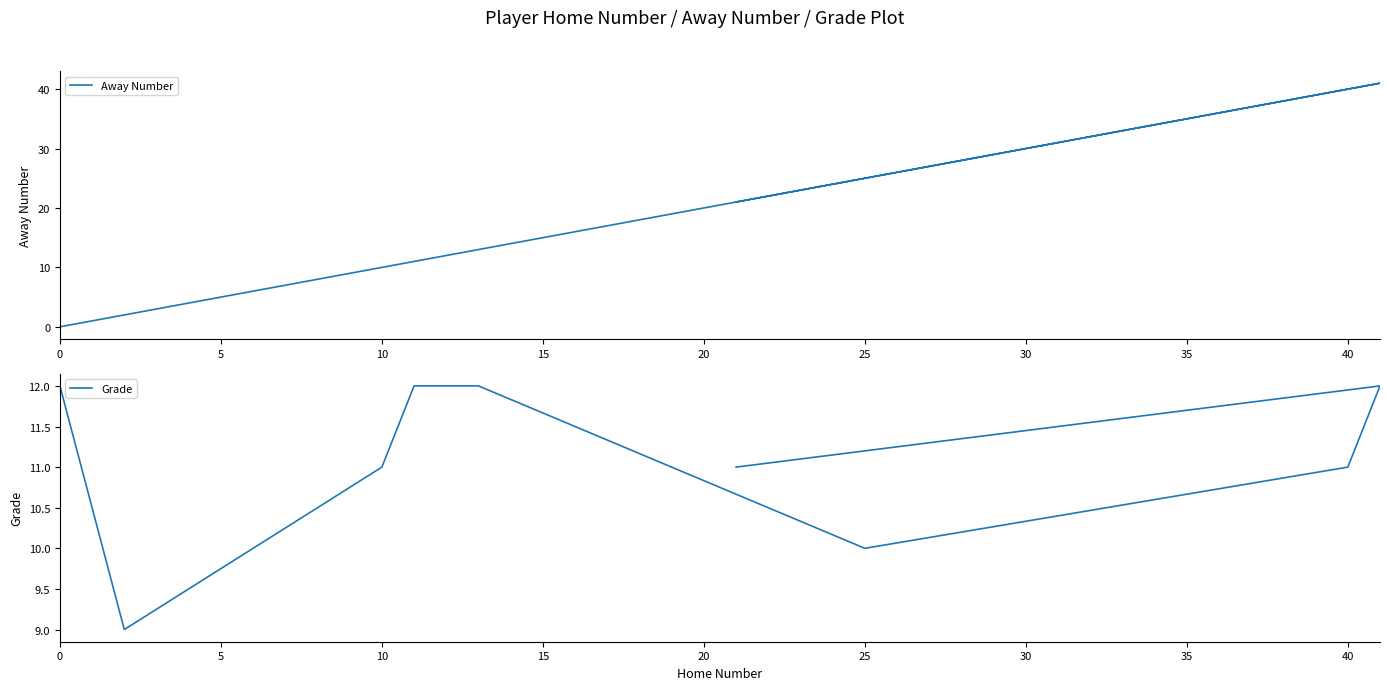

Is the value of Away Number at 5 greater than the value of Grade at 35?

No